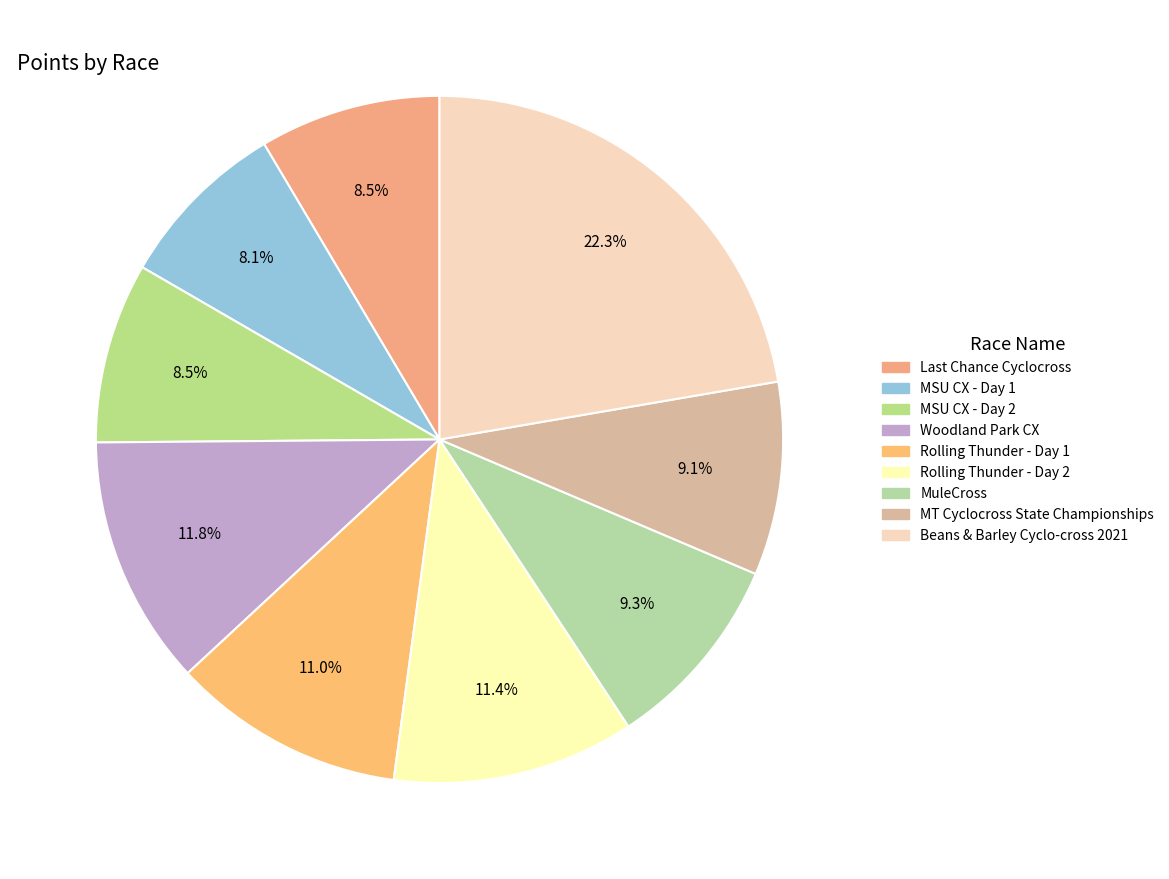

What is the total percentage of MSU CX - Day 2 and Beans & Barley Cyclo-cross 2021?

30.8%